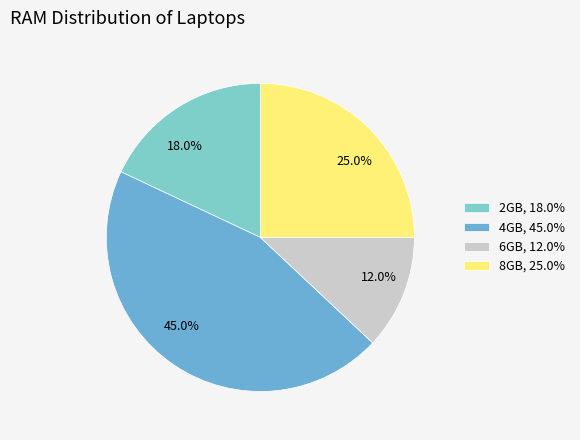

To the nearest percent, what is the difference between the largest and smallest slice percentages?

33%